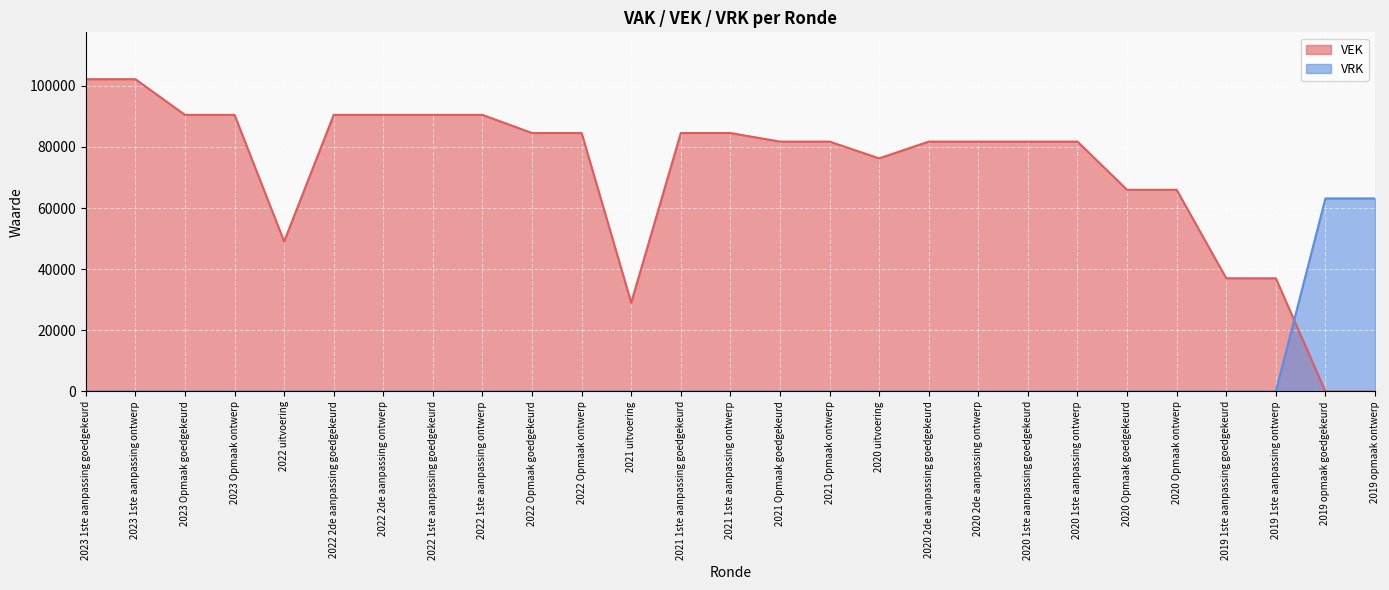

How many distinct data groups are displayed?

2